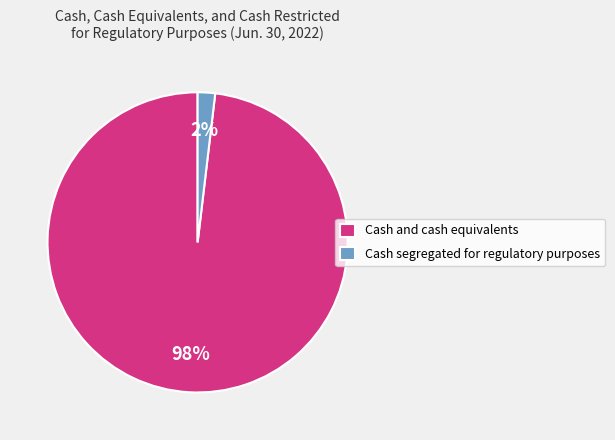

To the nearest percent, what is the combined percentage of Cash segregated for regulatory purposes and Cash and cash equivalents?

100%